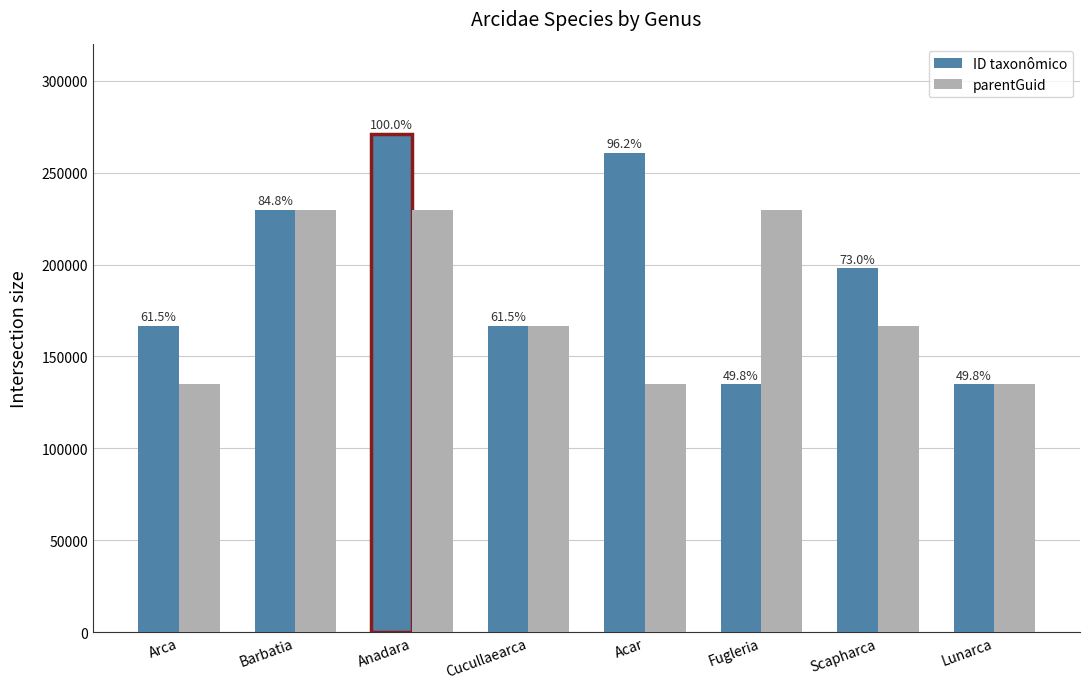

Between Cucullaearca and Fugleria, which series saw the biggest shift?

parentGuid